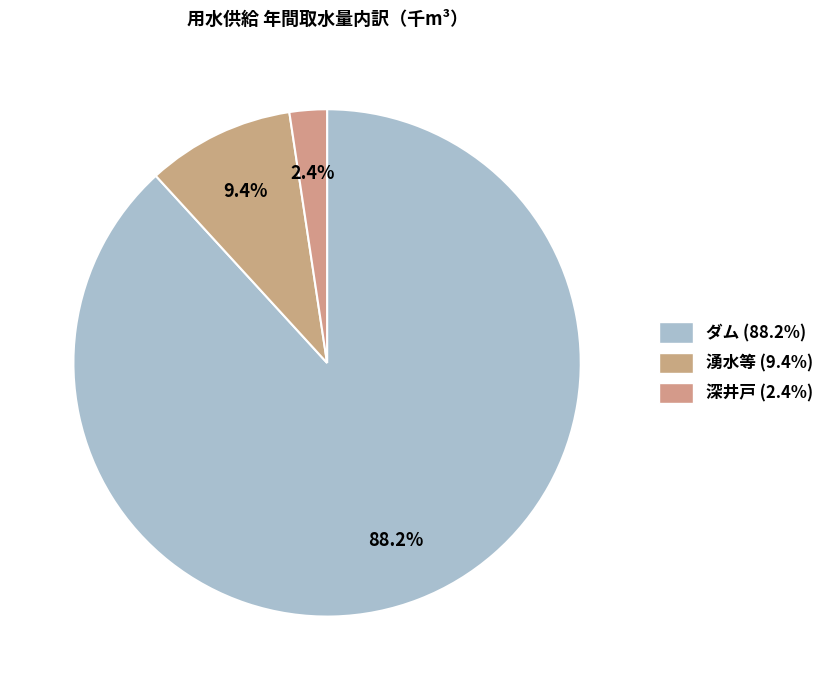

Count the number of slices in the pie.

3